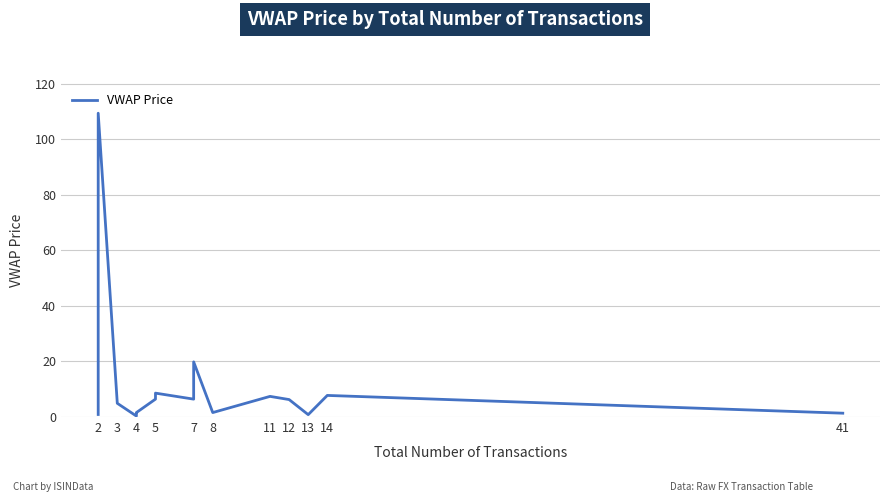

What is the difference between the maximum and minimum values?

109.1